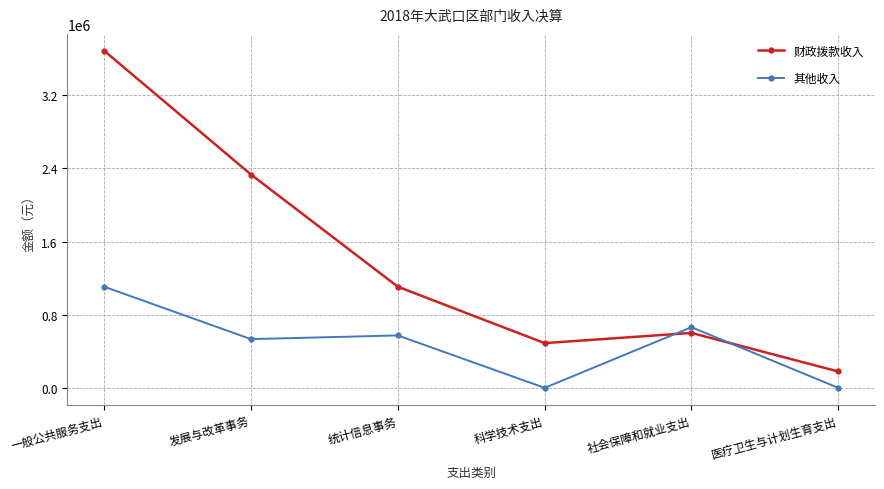

How many intersections are there between 其他收入 and 财政拨款收入?

2